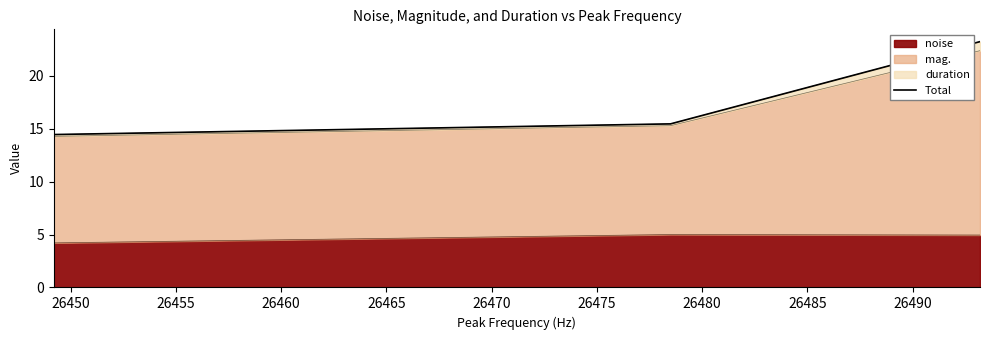

The chart shows a value of 7.5 at 26450. True or false?

False